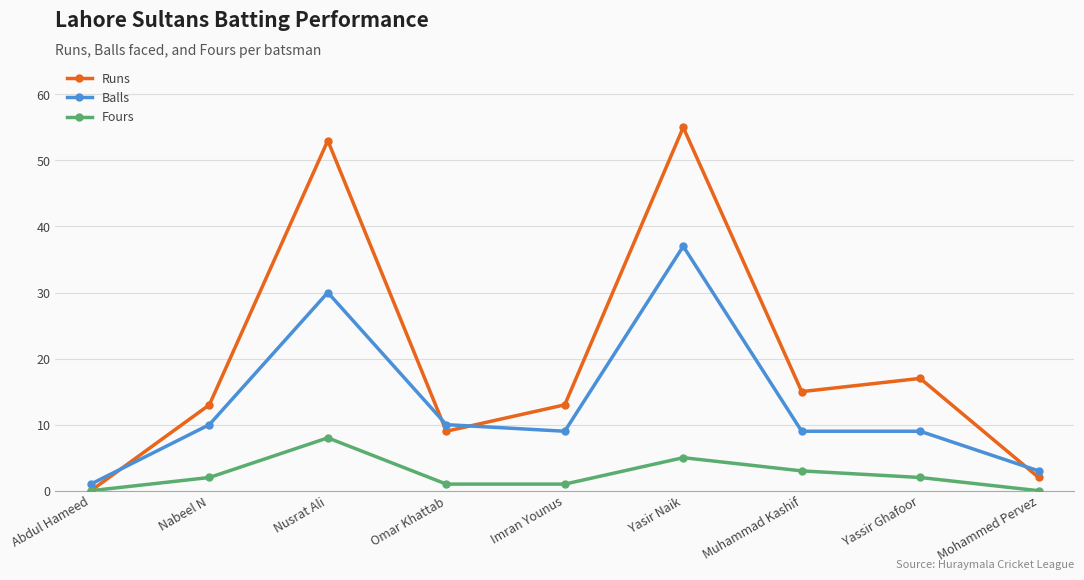

Reading left to right, what are all the values shown in this chart?

Runs: 0	13	53	9	13	55	15	17	2
Balls: 1	10	30	10	9	37	9	9	3
Fours: 0	2	8	1	1	5	3	2	0